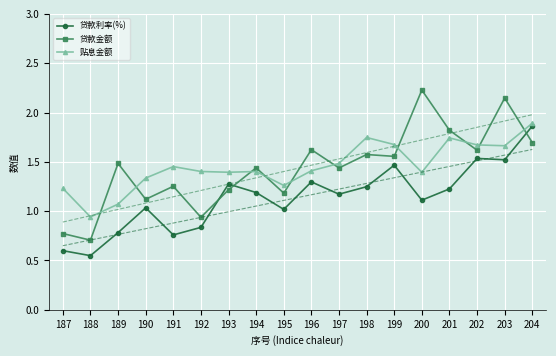

What is the average value of the 贴息金额 series?

1.5